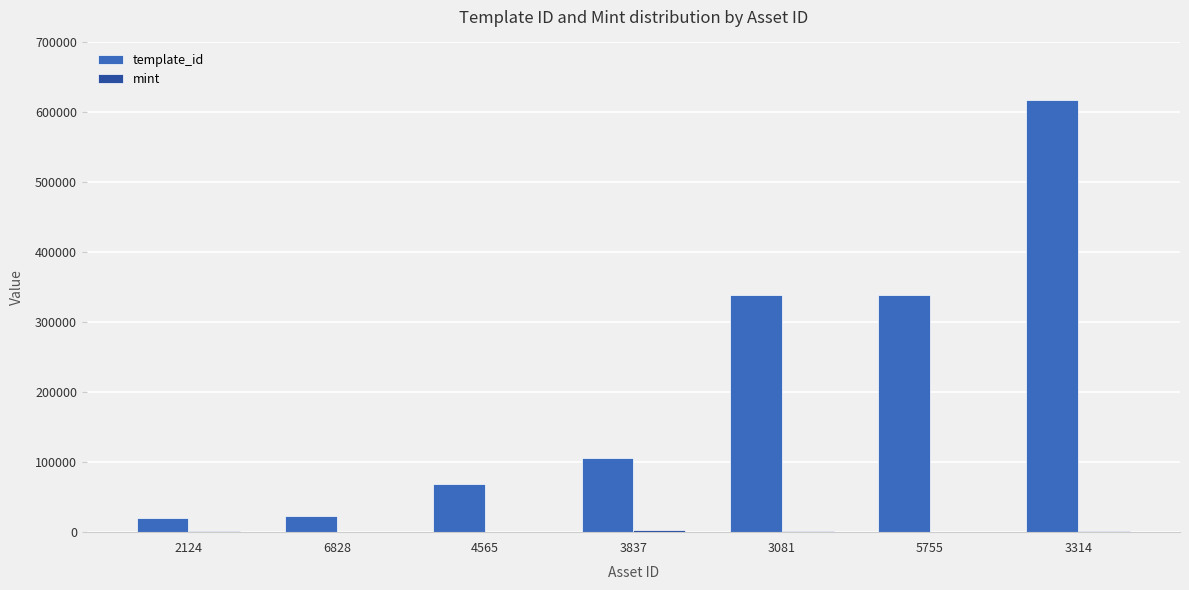

What is the maximum value shown in the chart?

617504